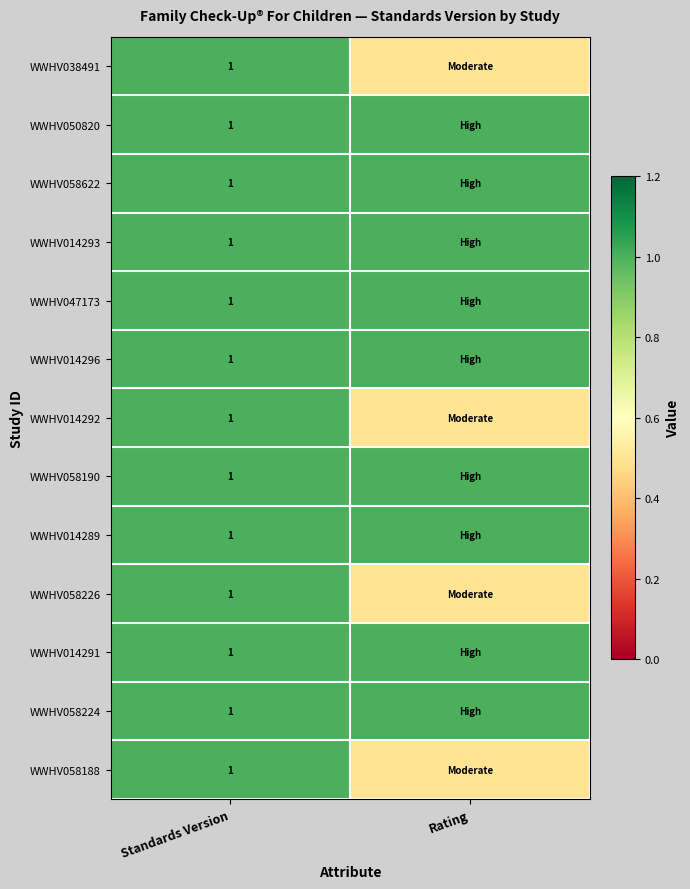

At which category is the sum across all series the highest?

Standards Version